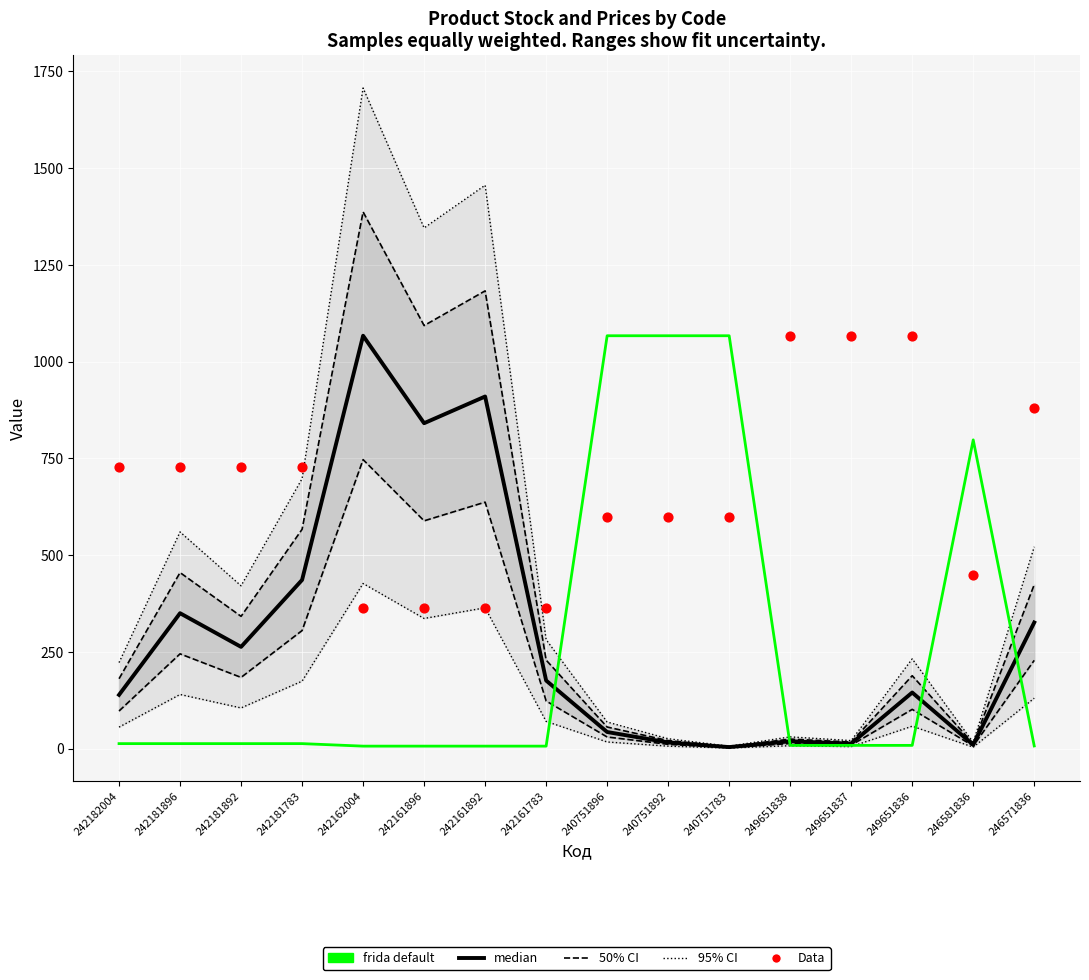

What are all the series names shown in the legend?

50% CI, 95% CI, median, frida default, Data